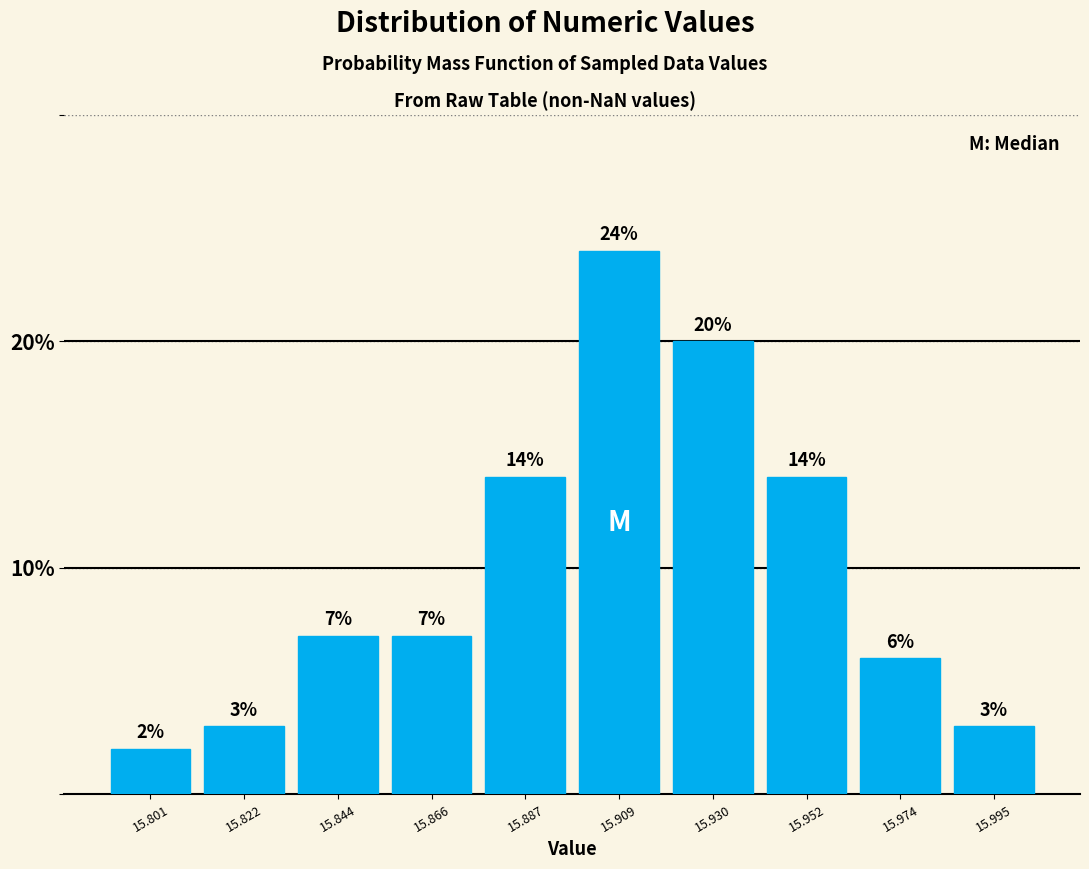

How tall is the bar that spans 15.875 to 15.900 on the x-axis? The bar edges are not printed on the chart, so give them approximately, as read against the axis.

14